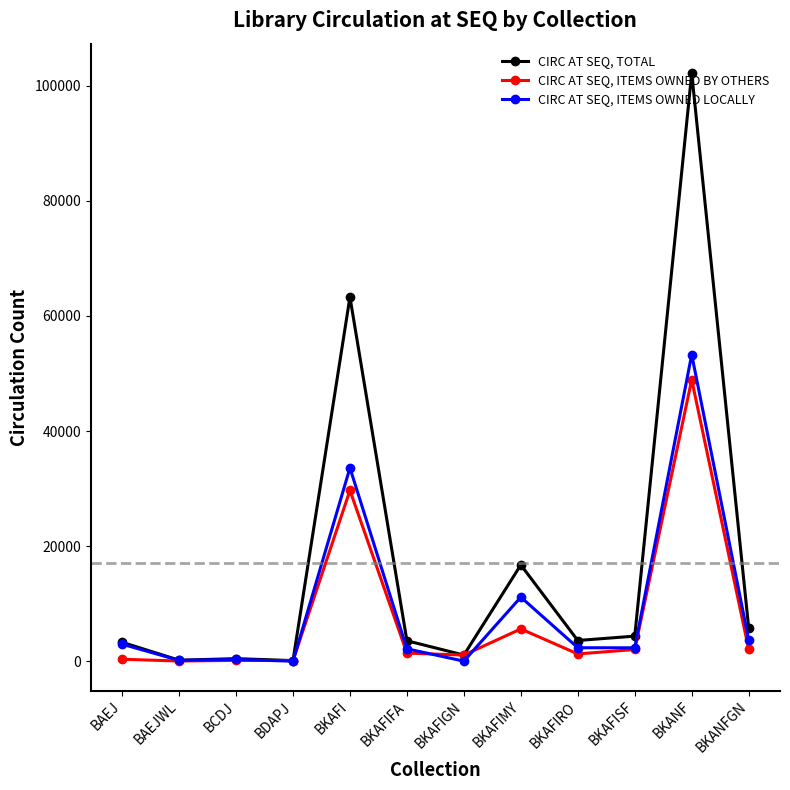

List the series in order of their peak value, lowest first.

CIRC AT SEQ, ITEMS OWNED BY OTHERS, CIRC AT SEQ, ITEMS OWNED LOCALLY, CIRC AT SEQ, TOTAL